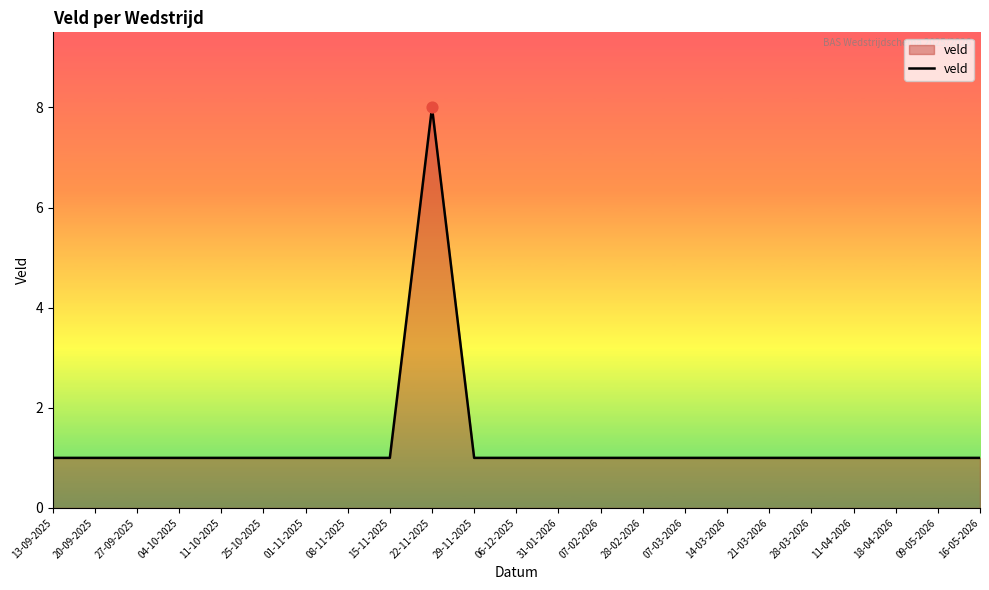

Approximately how many times larger is the value at 14-03-2026 compared to 07-03-2026?

1.0